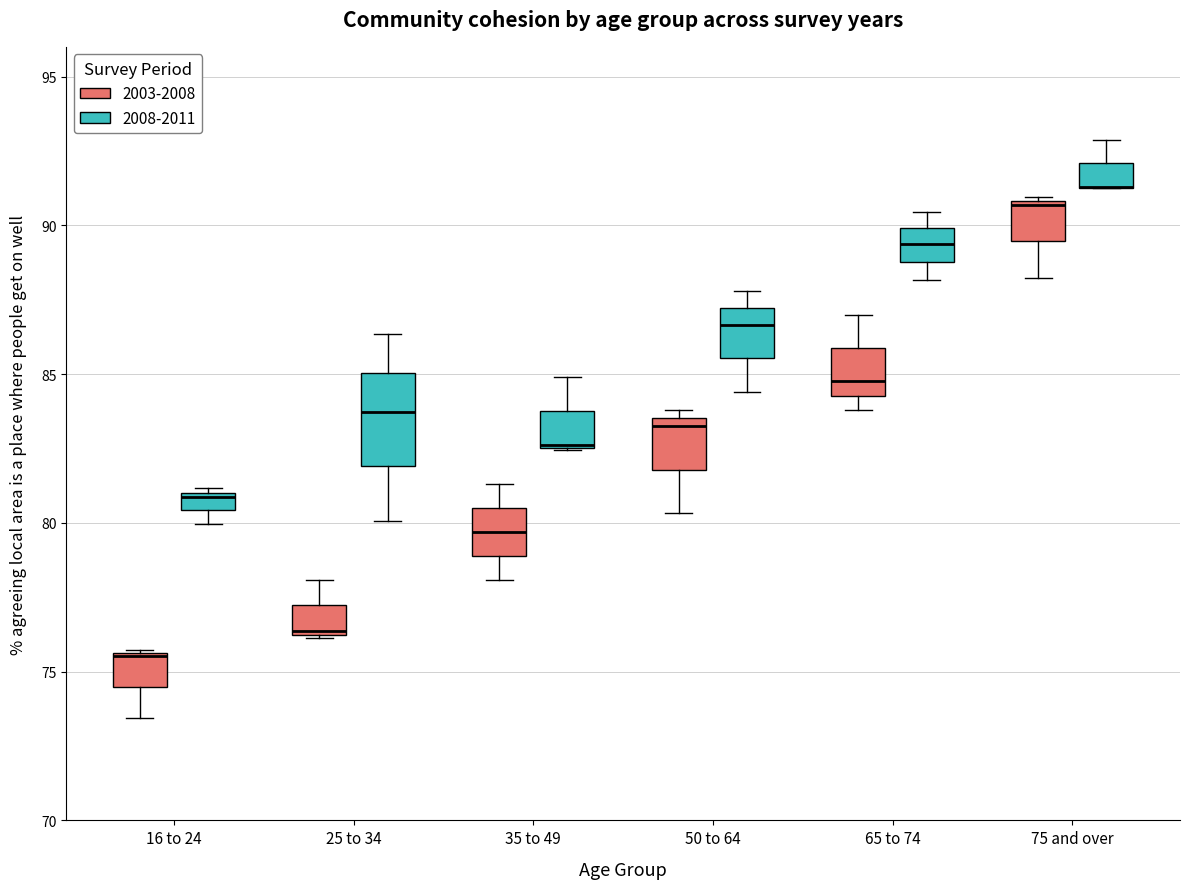

Which box is the tallest, from its lower edge to its upper edge?

25 to 34 (2008-2011)